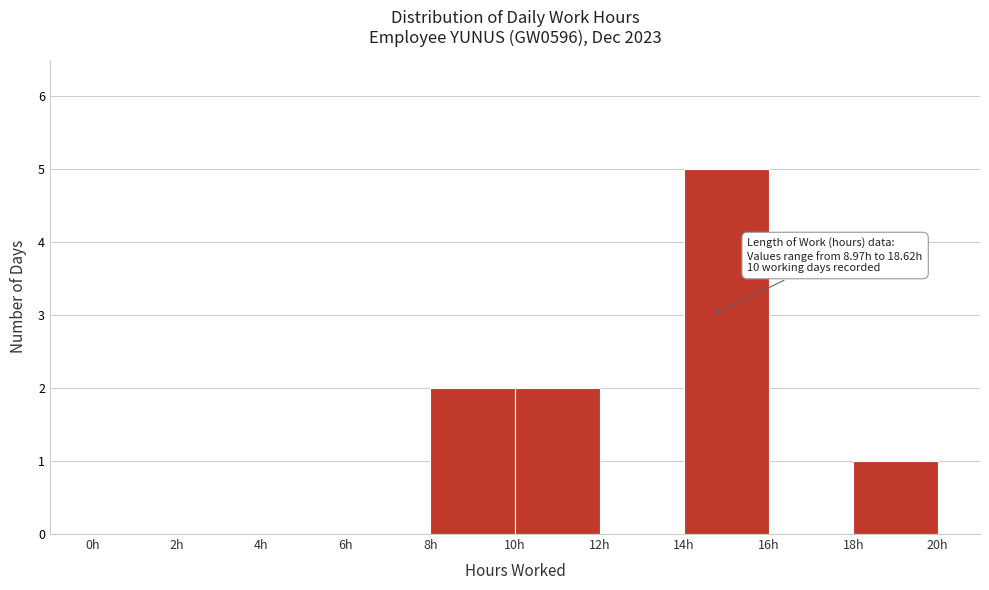

Which range on the x-axis has the tallest bar?

14 to 16